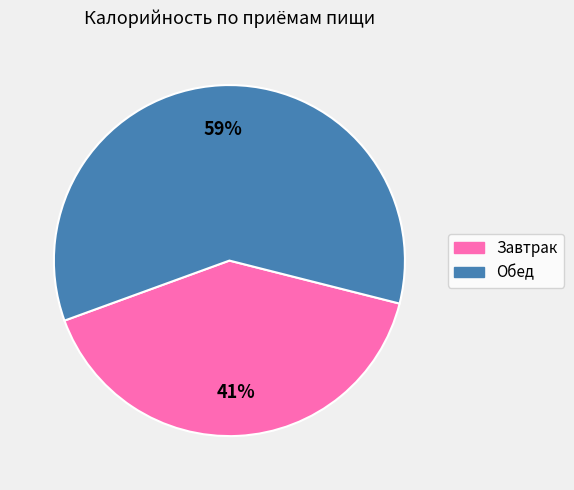

Which slice is the smallest?

Завтрак